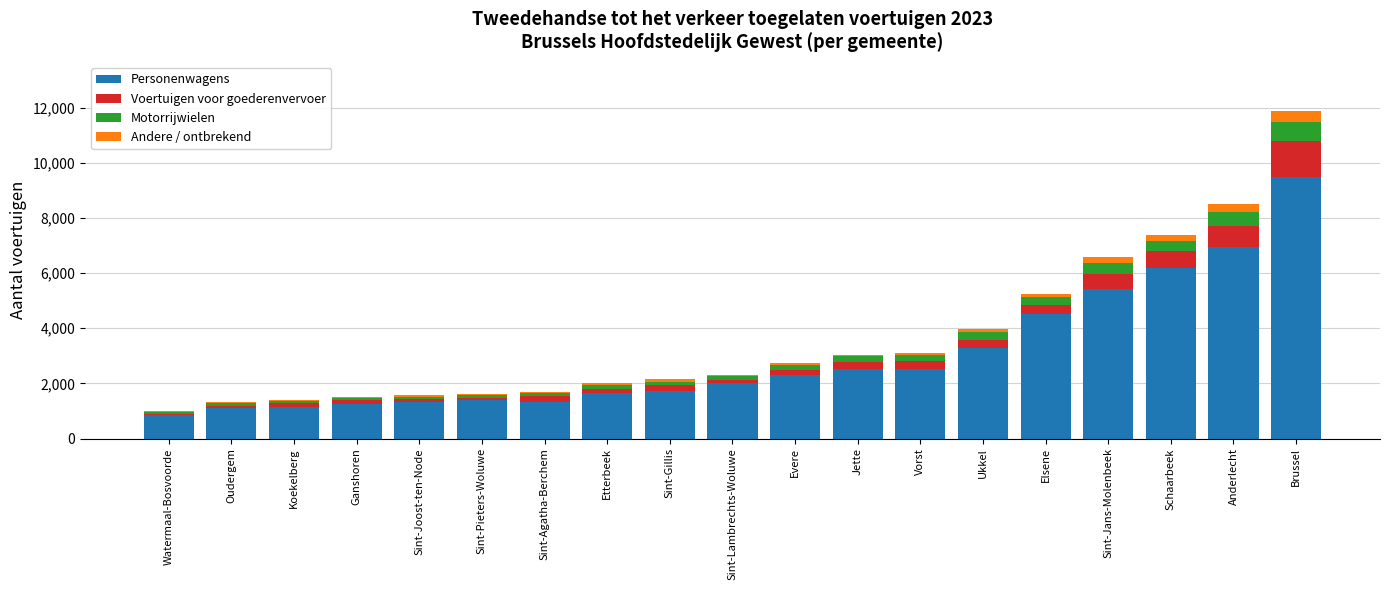

At which category is the sum across all series the highest?

Brussel